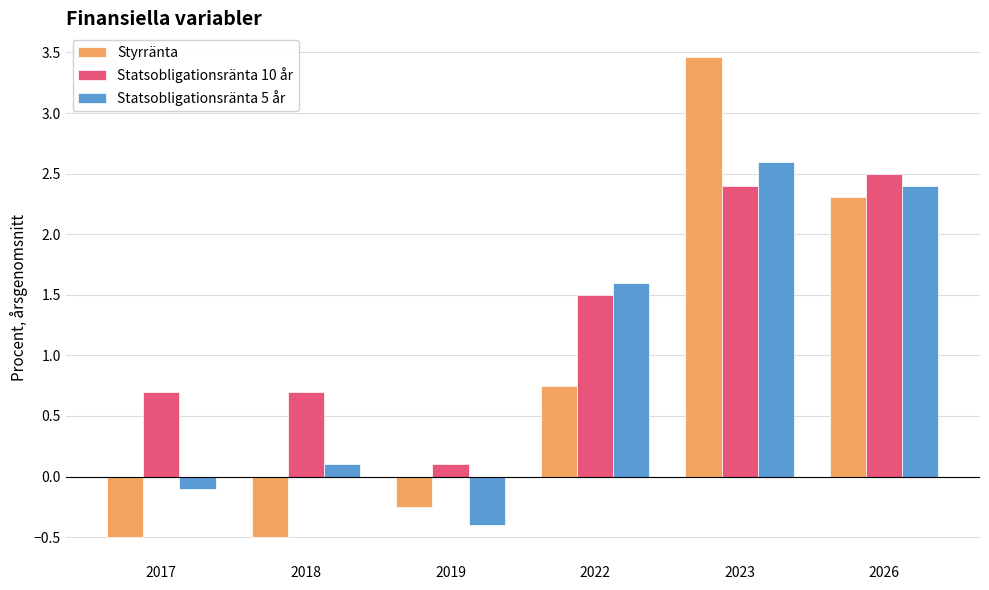

What is the value of the Statsobligationsränta 5 år bar at the 2nd from the left?

0.1